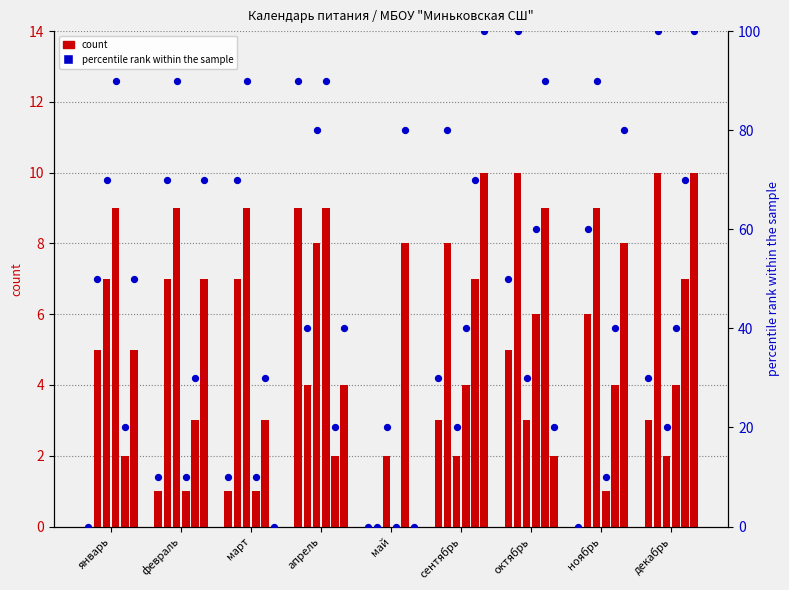

At which category is the sum across all series the highest?

апрель